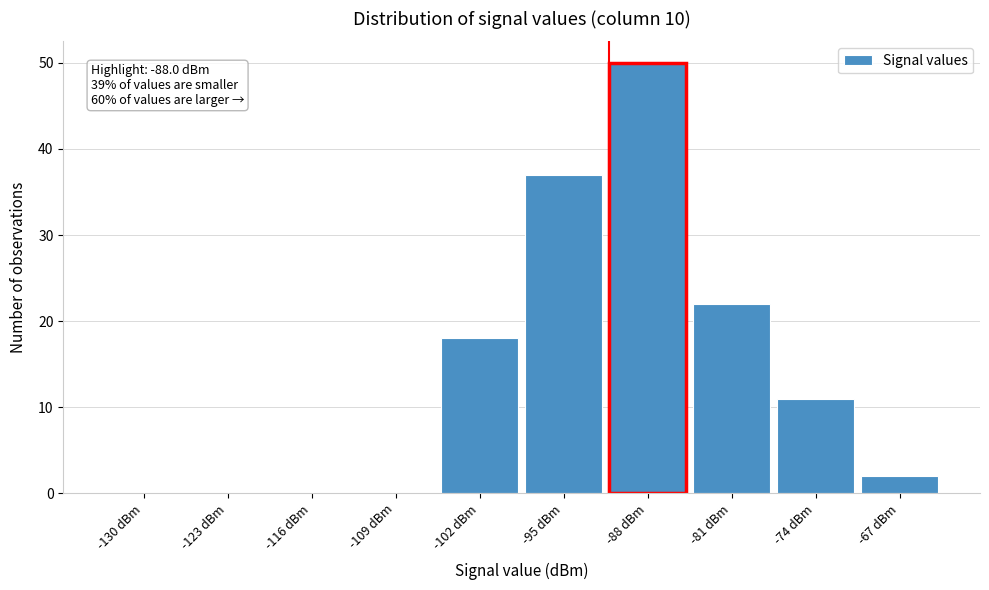

Reading right to left, transcribe all the data shown in this chart.

-67 dBm=2	-74 dBm=11	-81 dBm=22	-88 dBm=50	-95 dBm=37	-102 dBm=18	-109 dBm=0	-116 dBm=0	-123 dBm=0	-130 dBm=0